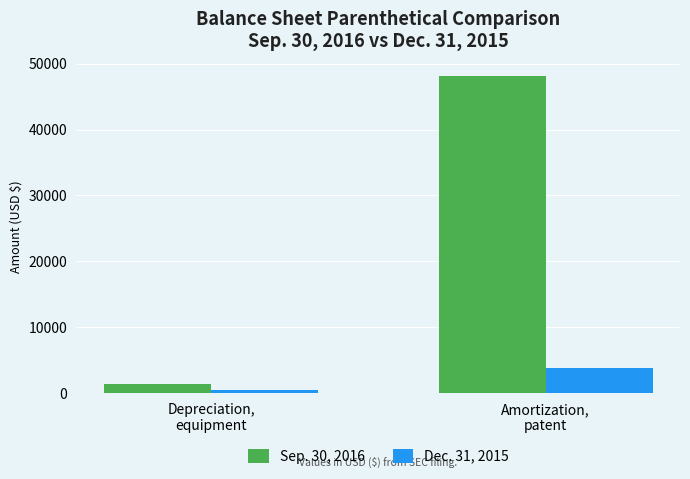

At which label does Dec. 31, 2015 reach its peak?

Amortization,
patent